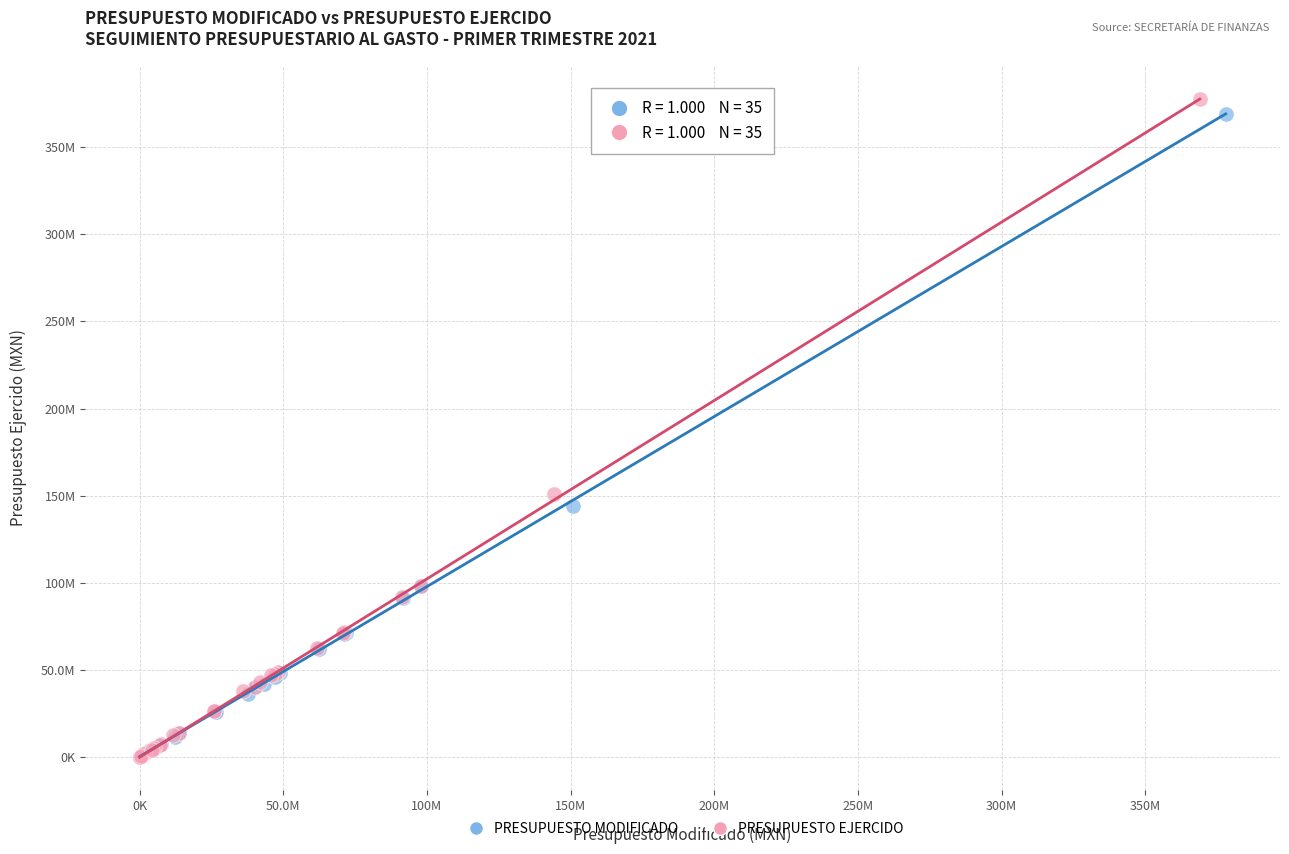

Which series has the largest Y range (max minus min)?

PRESUPUESTO EJERCIDO